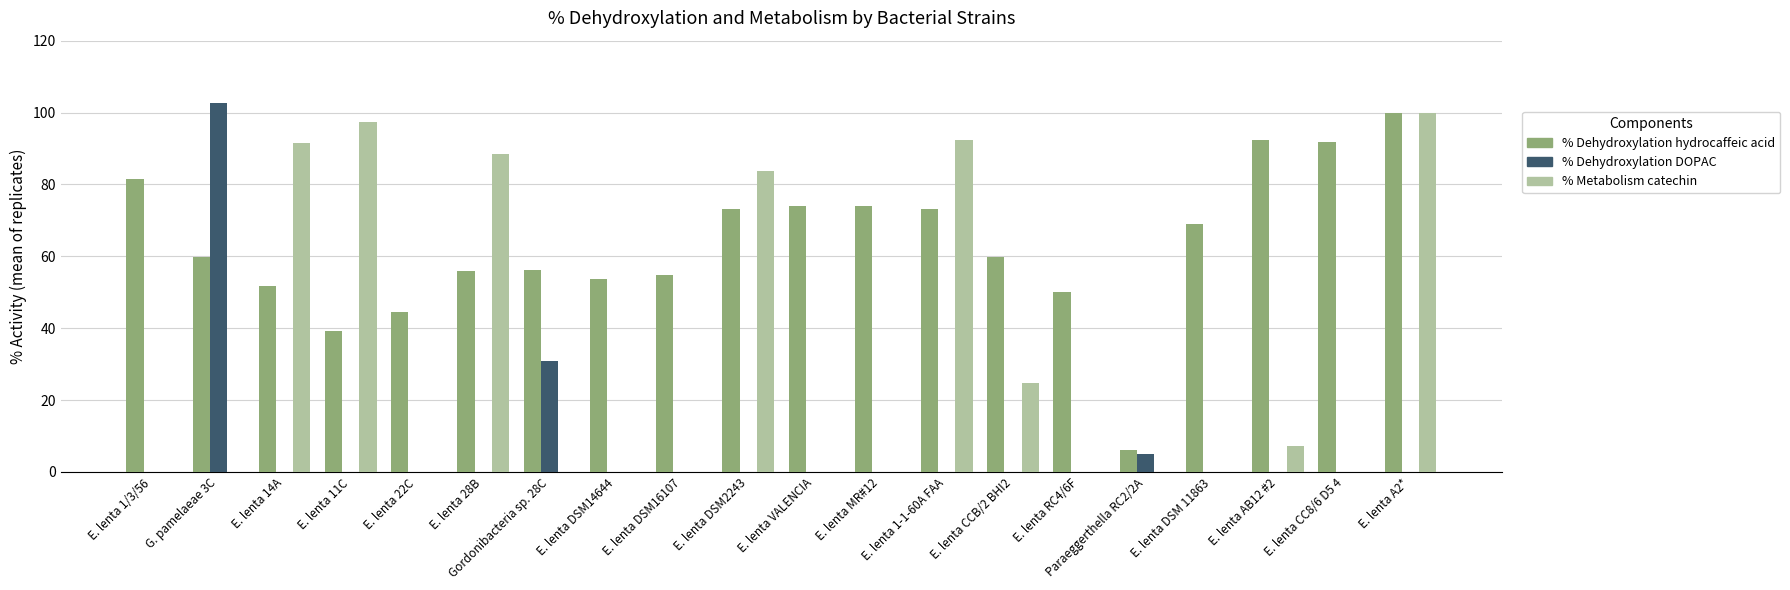

What is the total value across all series at E. lenta 14A?

143.2